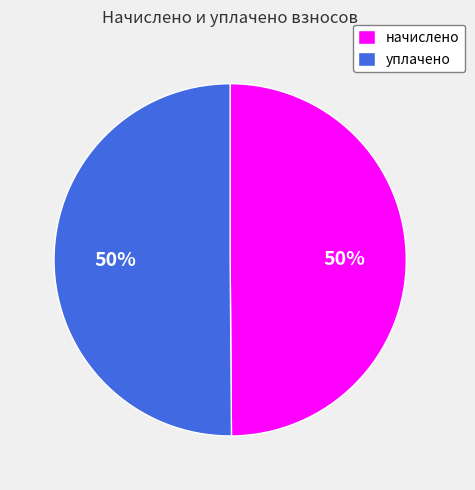

Approximately how many times larger is the value at начислено compared to уплачено?

1.0